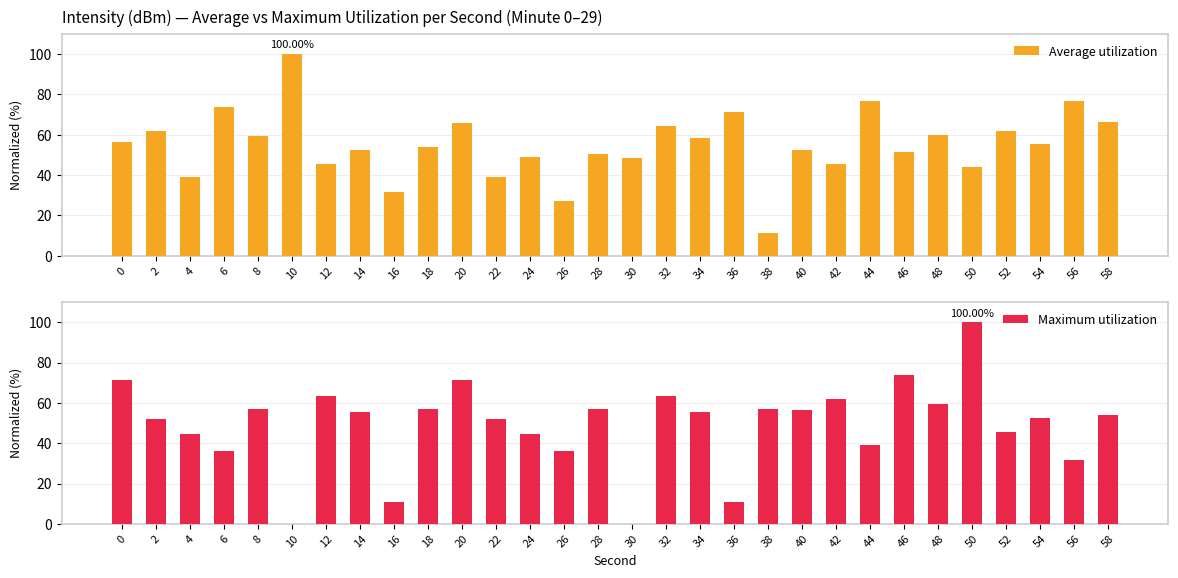

At how many categories does at least one series exceed 31?

30